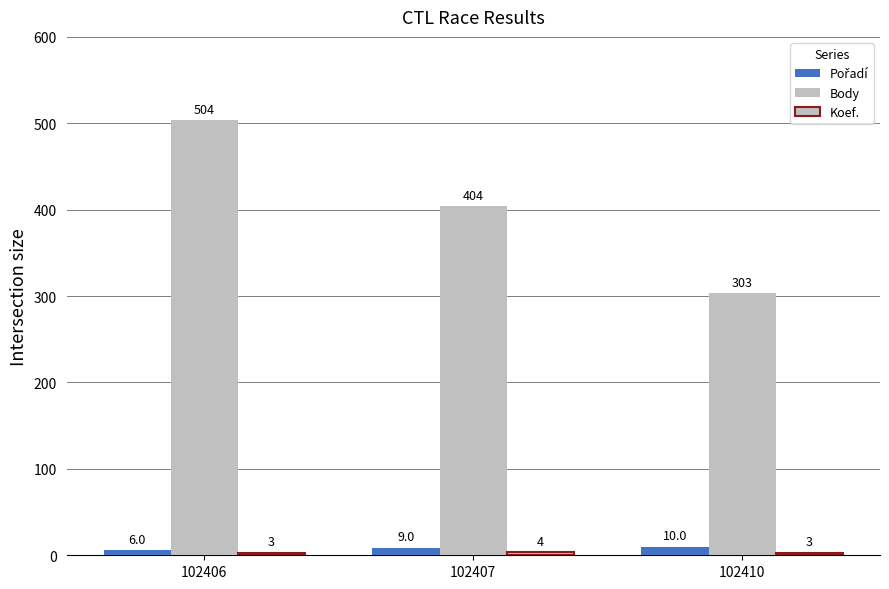

How many bars are there in each group?

3